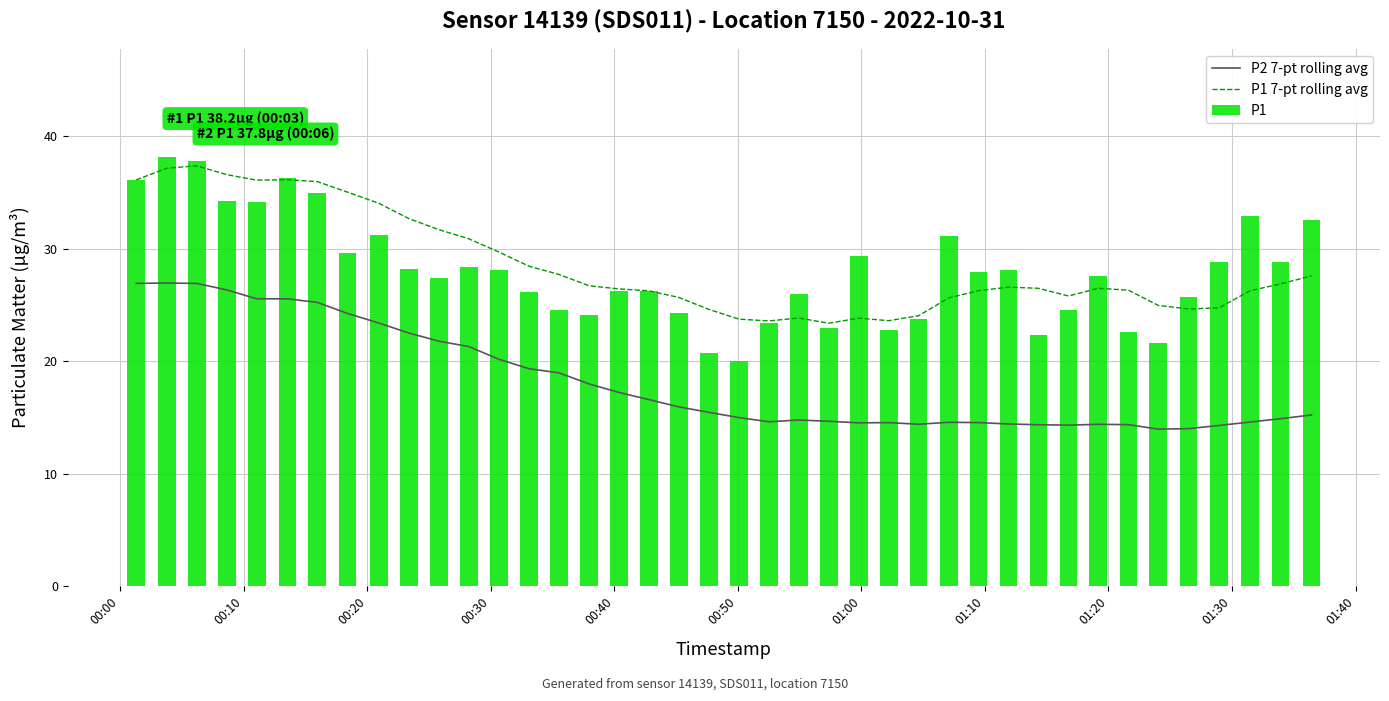

At which label does P2 7-pt rolling avg first exceed 15?

00:00